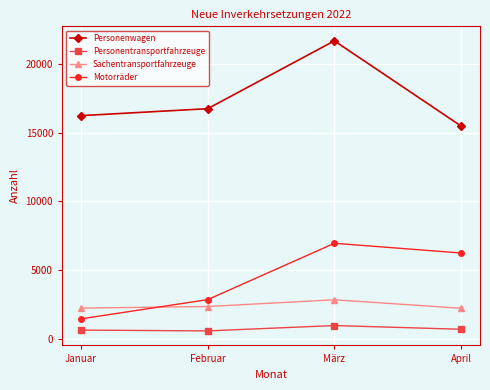

What are all the series names shown in the legend?

Personenwagen, Personentransportfahrzeuge, Sachentransportfahrzeuge, Motorräder